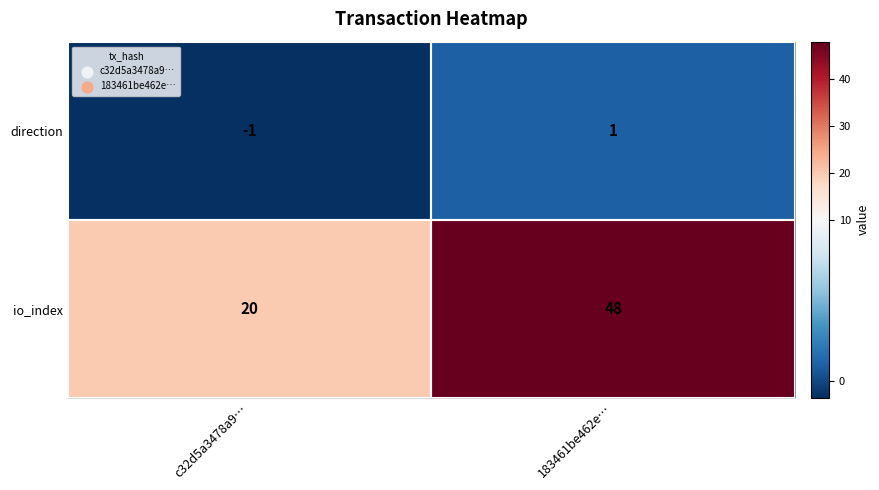

At which label is io_index closest to 34?

c32d5a3478a9…